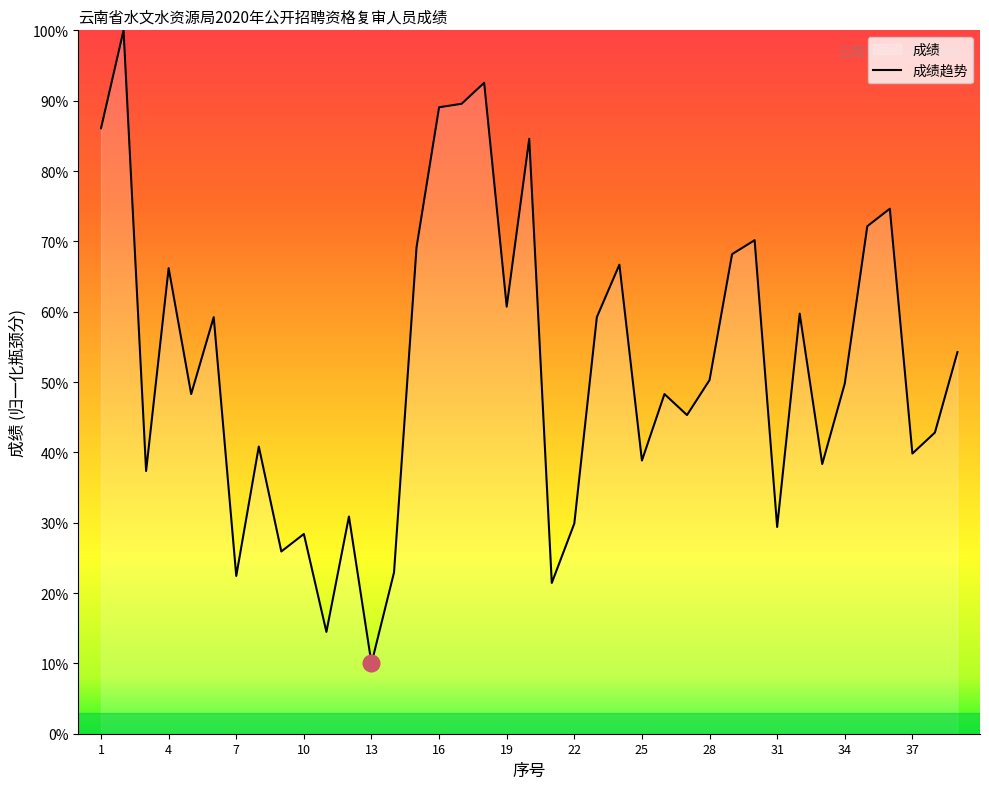

What is the difference between the maximum and minimum values?

90.0